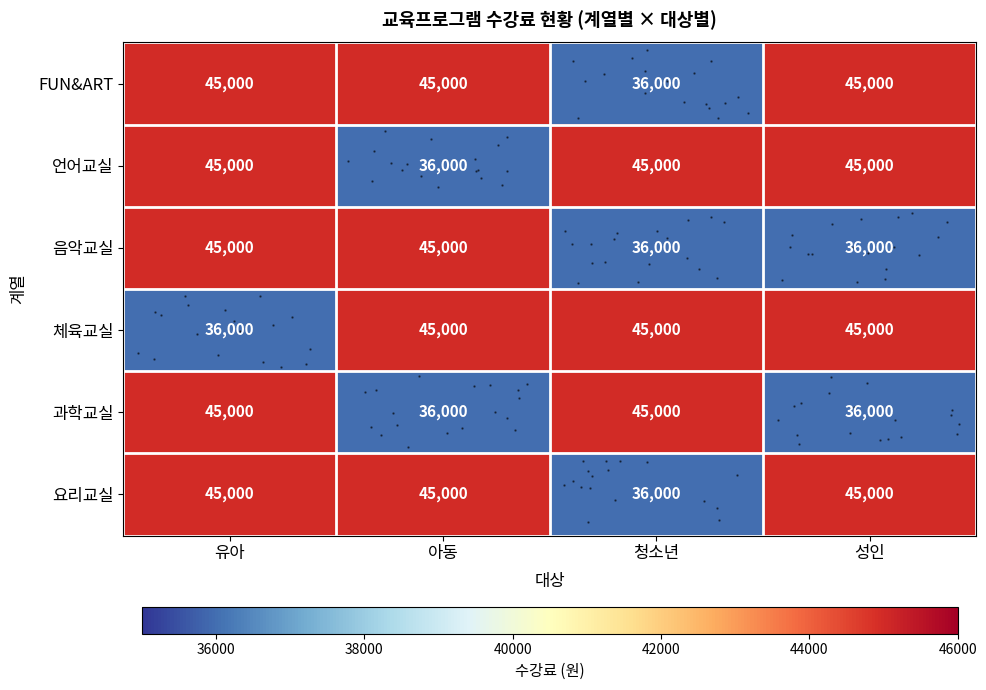

List the labels in order of 언어교실 value, largest first.

유아, 청소년, 성인, 아동